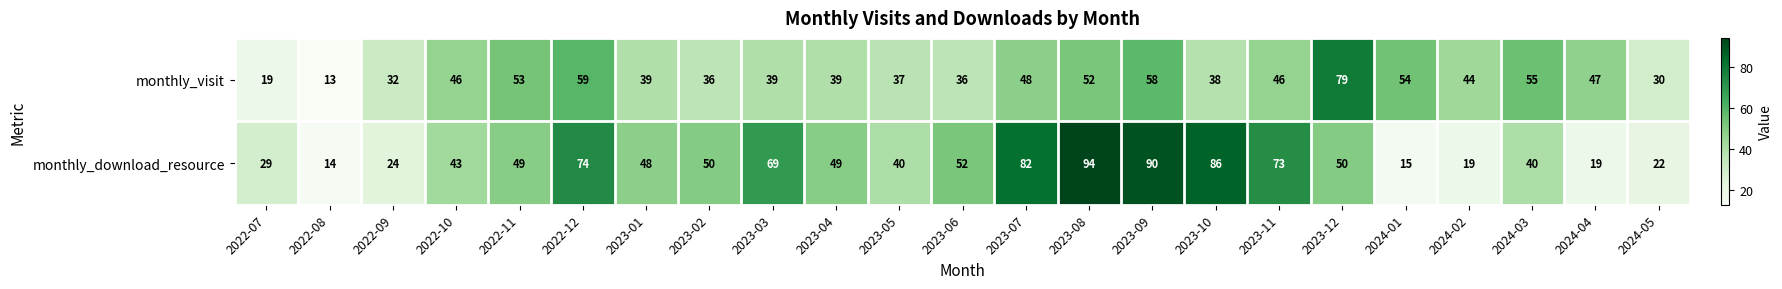

What is the sum of all monthly_download_resource values?

1131